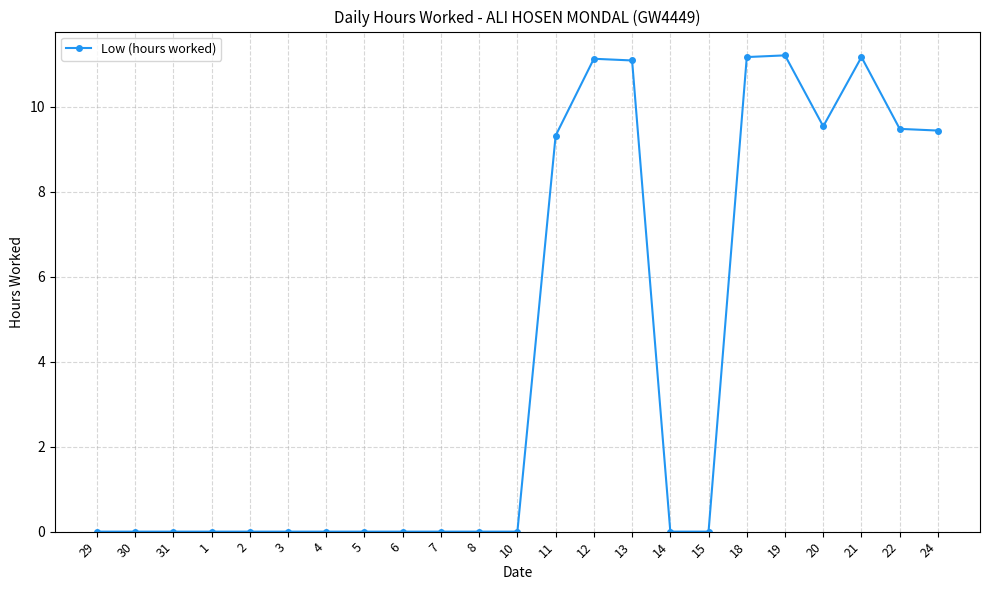

Which has a higher value, 20 or 13?

13